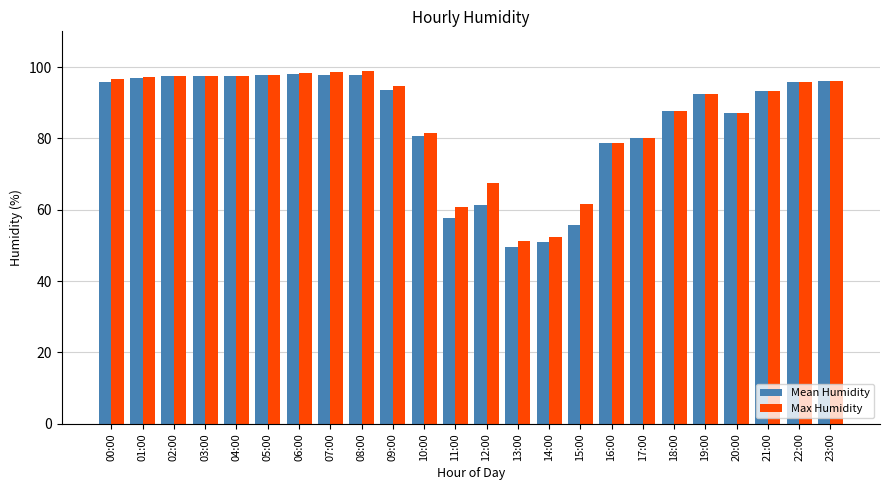

What is the difference between the Max Humidity values at 20:00 and 16:00?

8.2